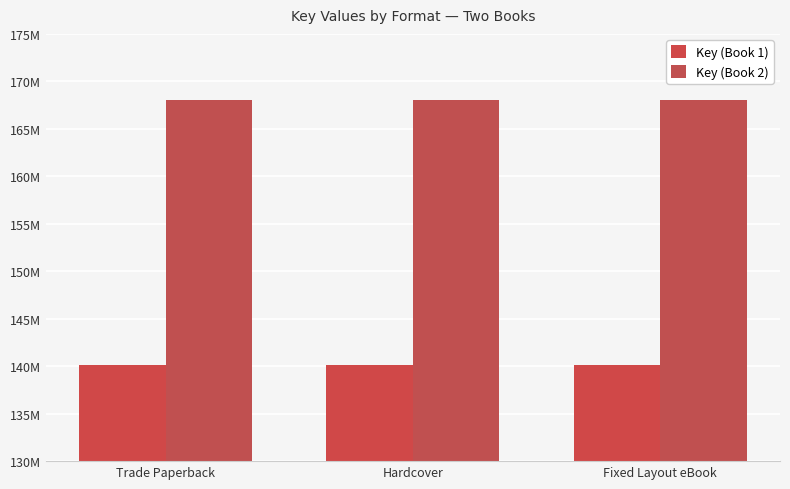

What position from the right is Fixed Layout eBook?

1